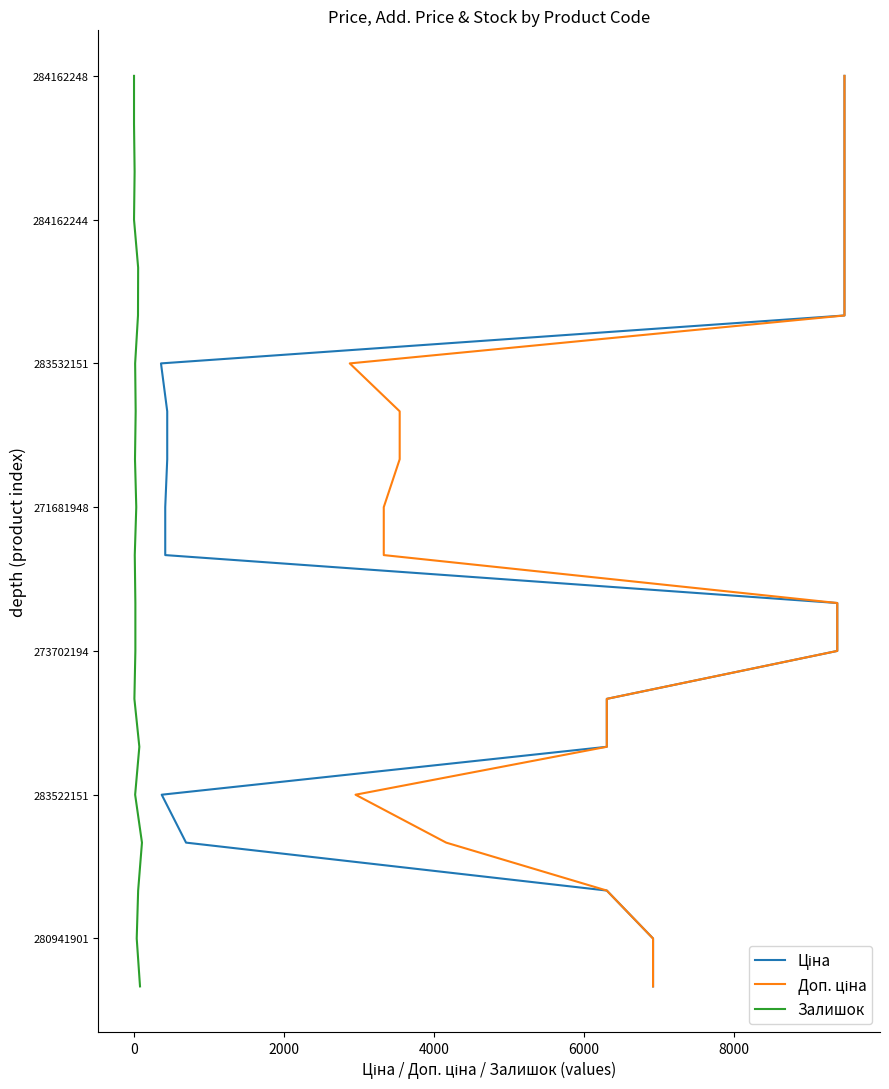

True or false: Ціна and Залишок intersect in this chart.

False